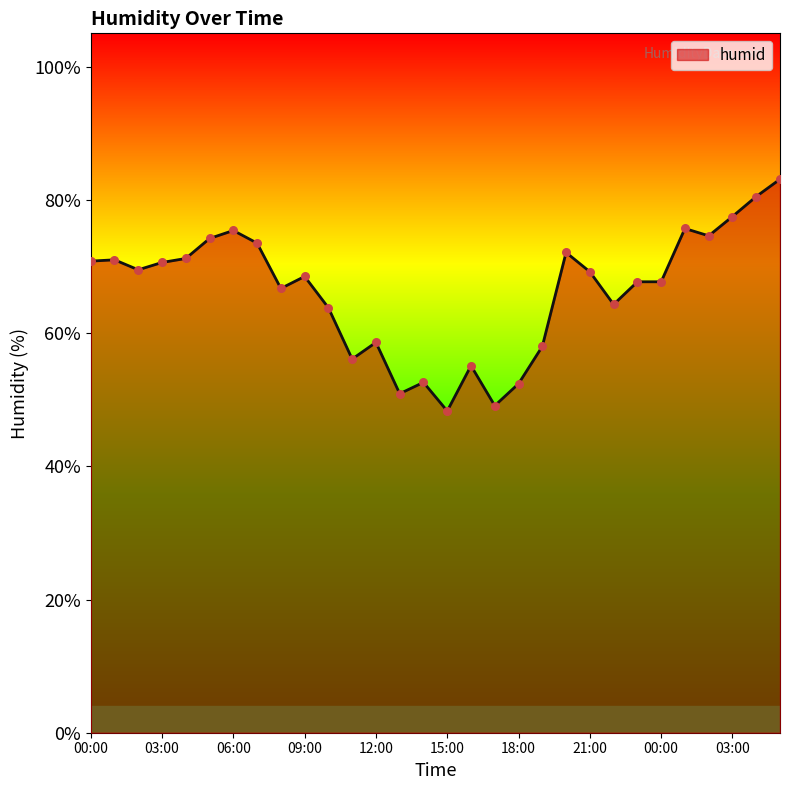

What is the minimum value shown in the chart?

48.3